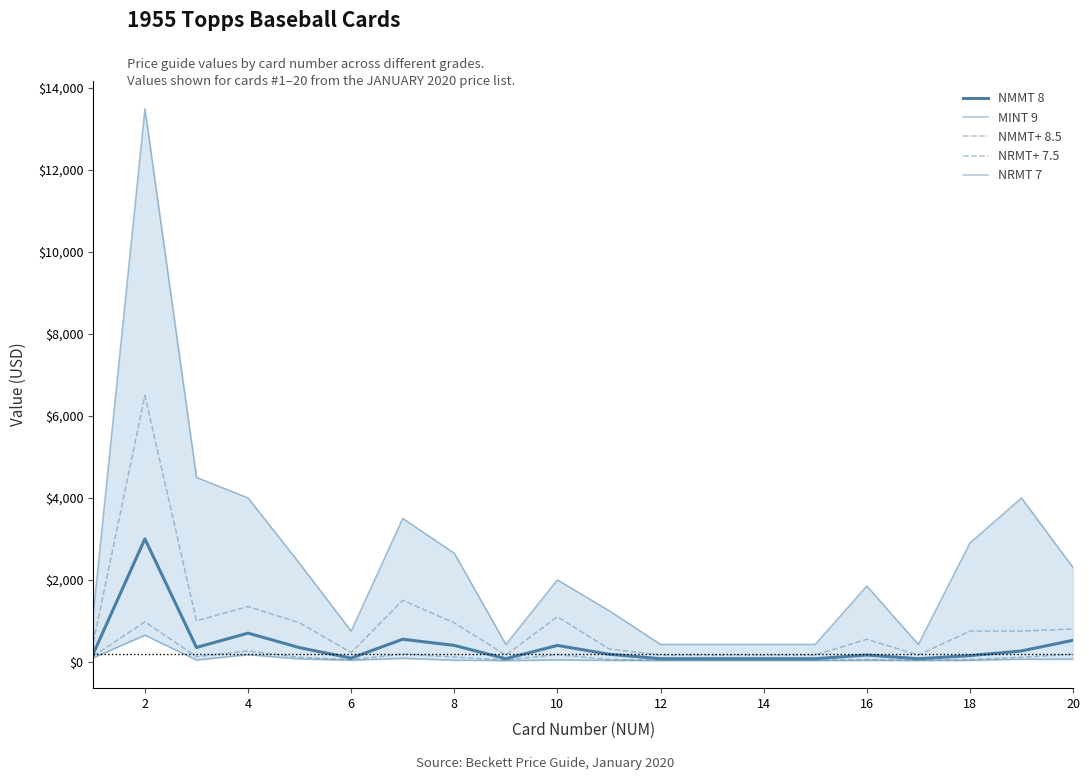

Is the value of NRMT+ 7.5 at 14 greater than the value of NMMT 8 at 8?

No